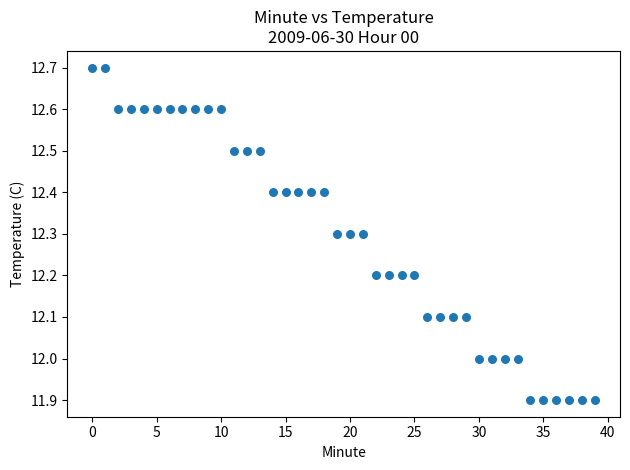

What is the range of Y values (max minus min)?

0.8